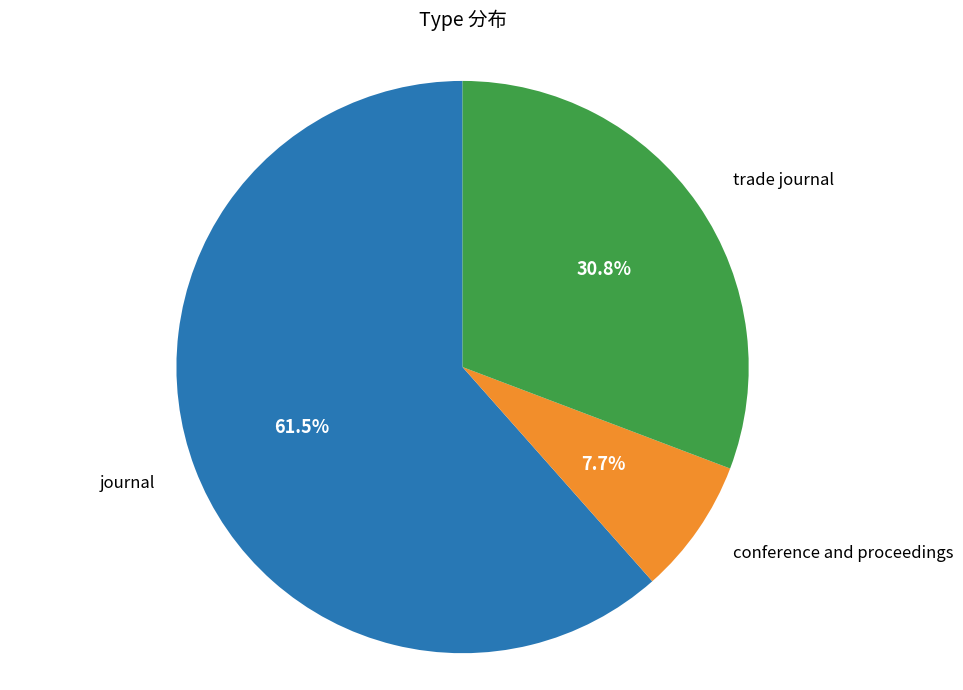

Is there a majority slice in this chart?

Yes